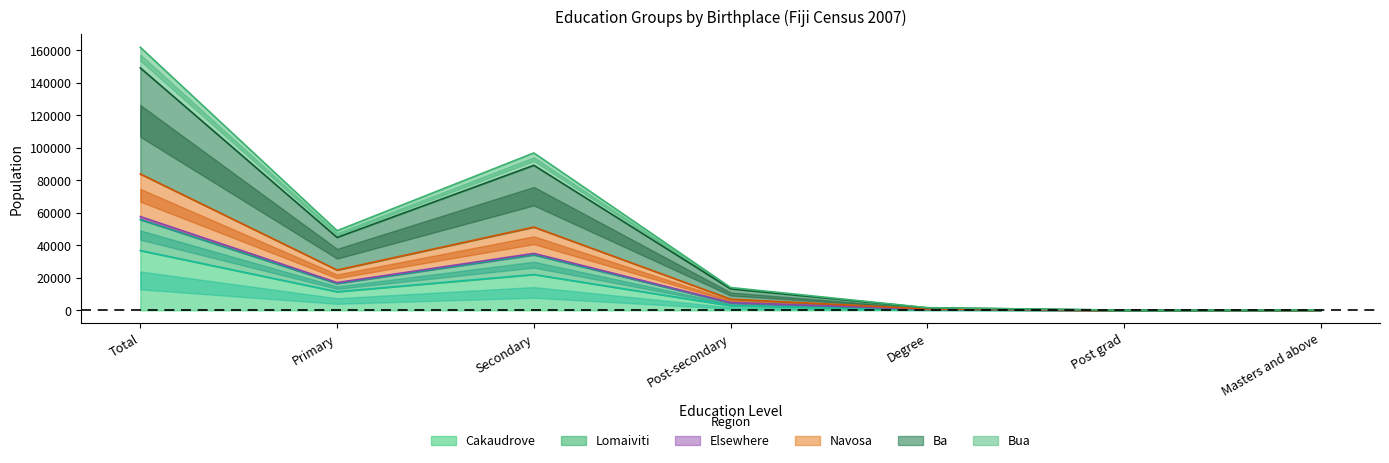

Where does the Lomaiviti series first go above 4547?

Total